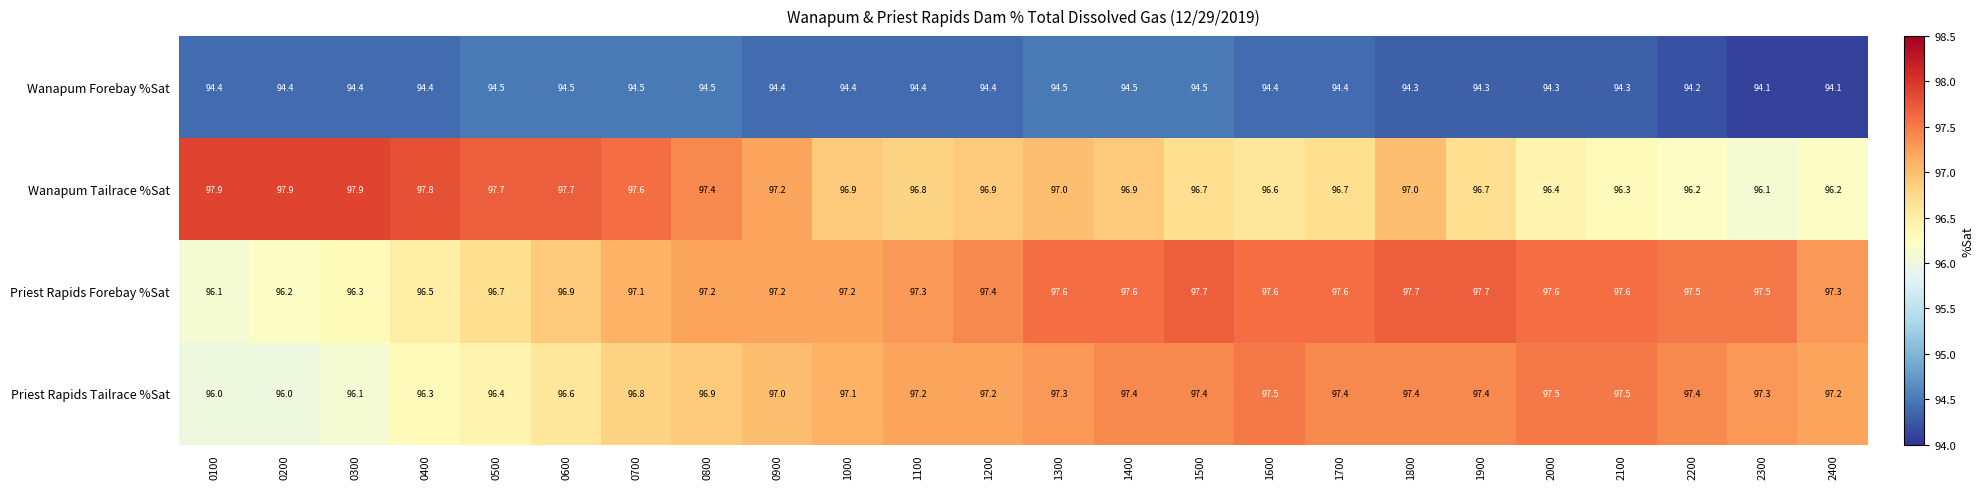

What is the total value across all series at 0400?

385.0